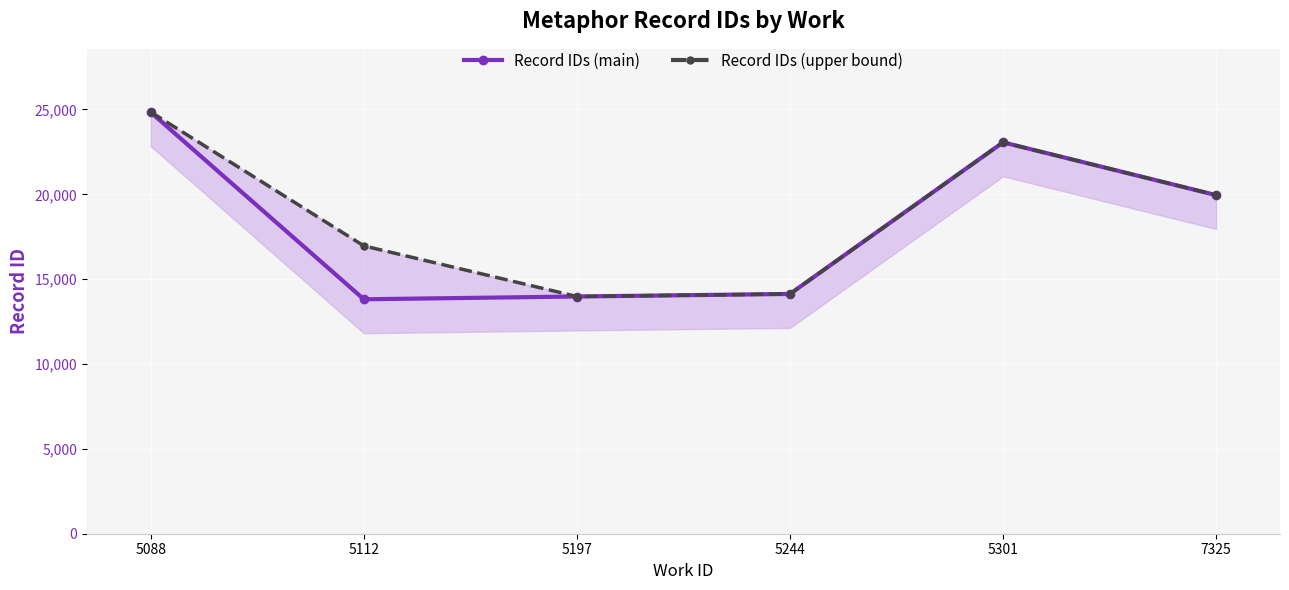

How many data points in Record IDs (upper bound) are less than 19954?

3